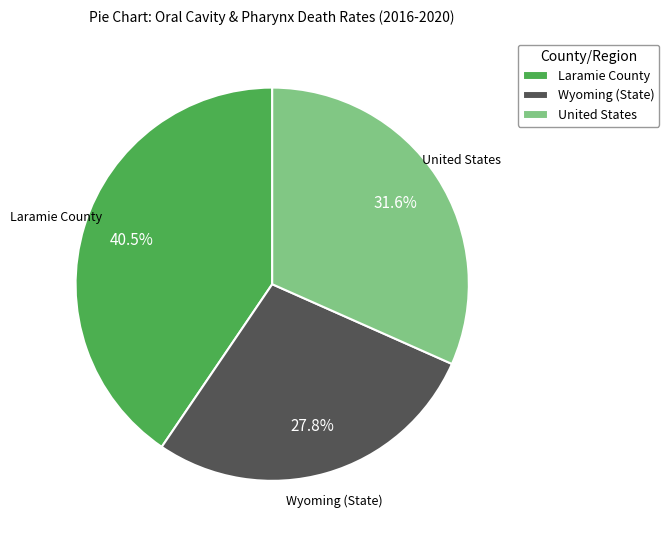

How many segments does this pie chart have?

3